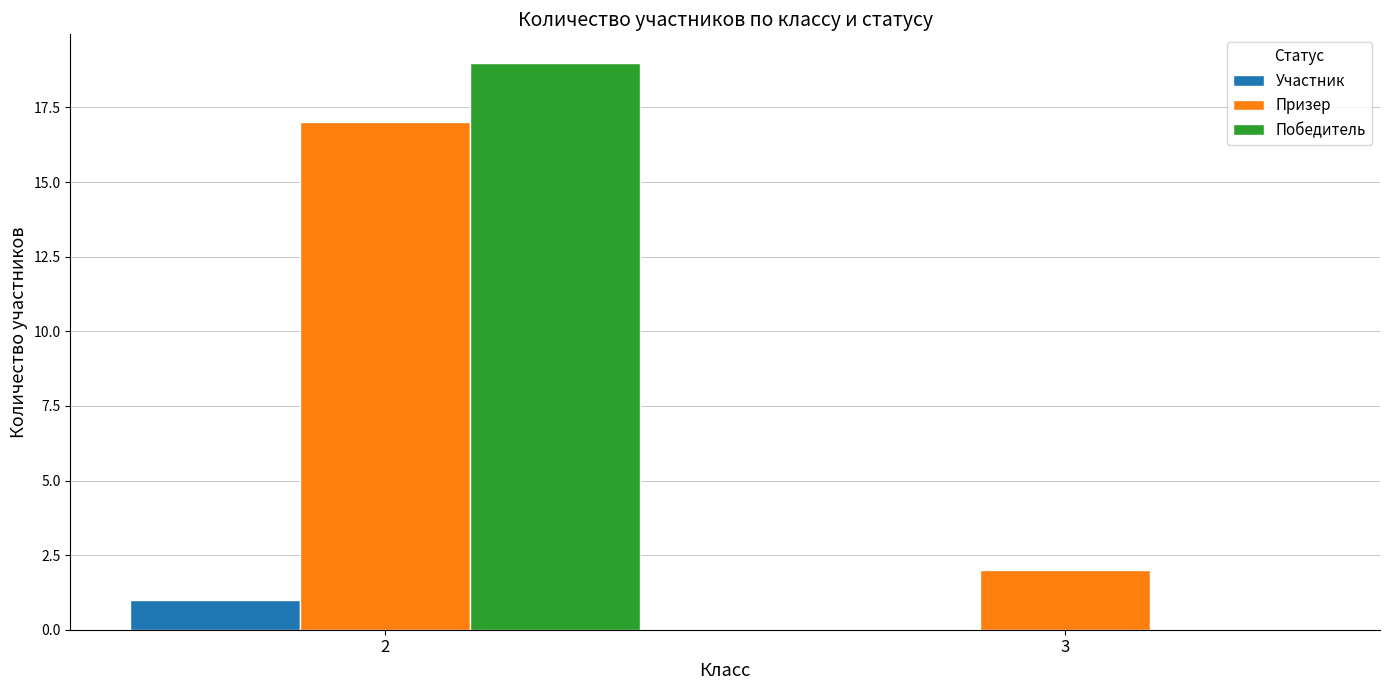

How many Участник values are between 0 and 1?

2